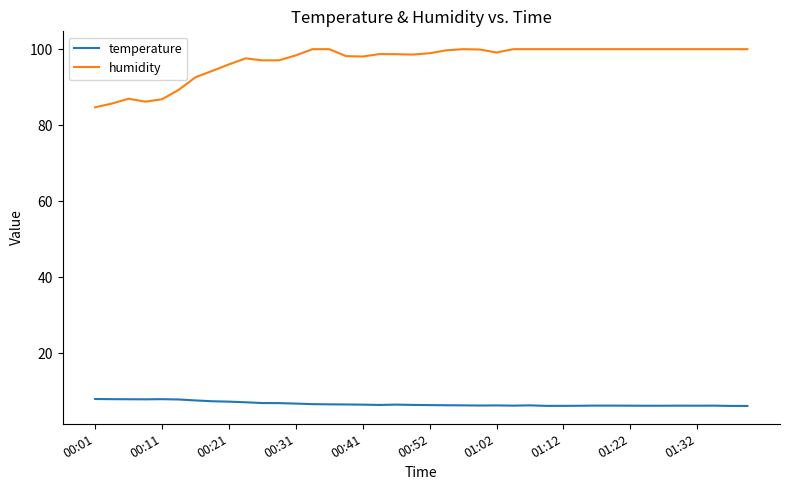

Does the chart display data point markers on the line(s)?

No